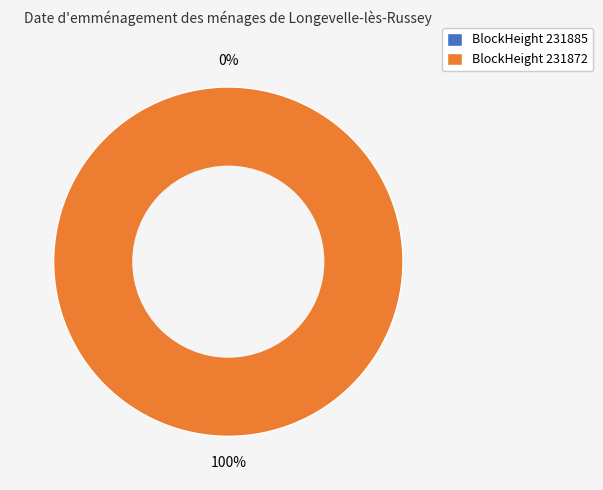

To the nearest percent, what is the average slice percentage?

50%